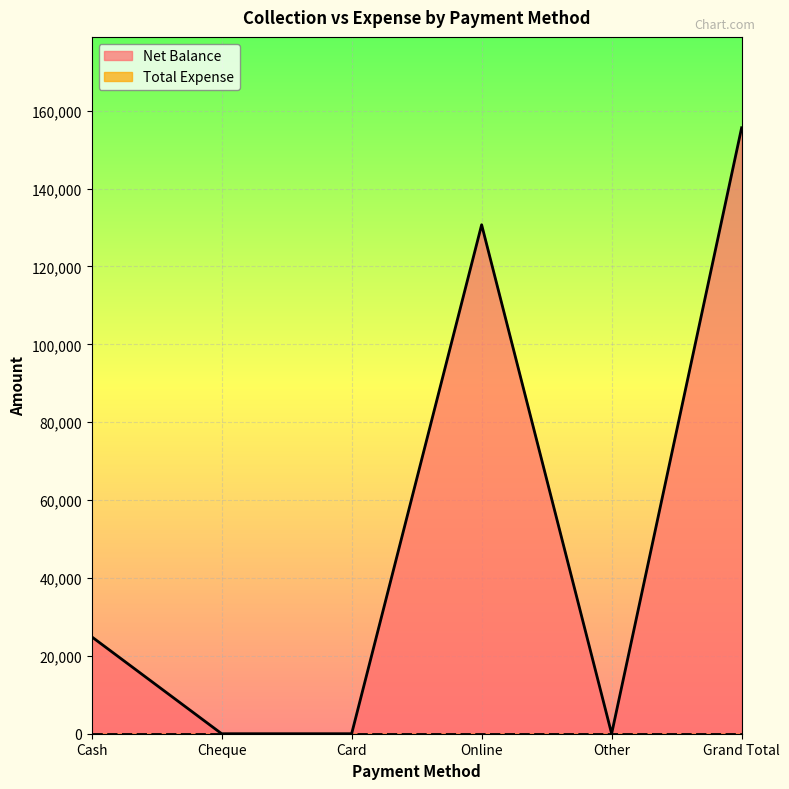

Rank the categories by value from highest to lowest.

Grand Total, Online, Cash, Cheque, Card, Other